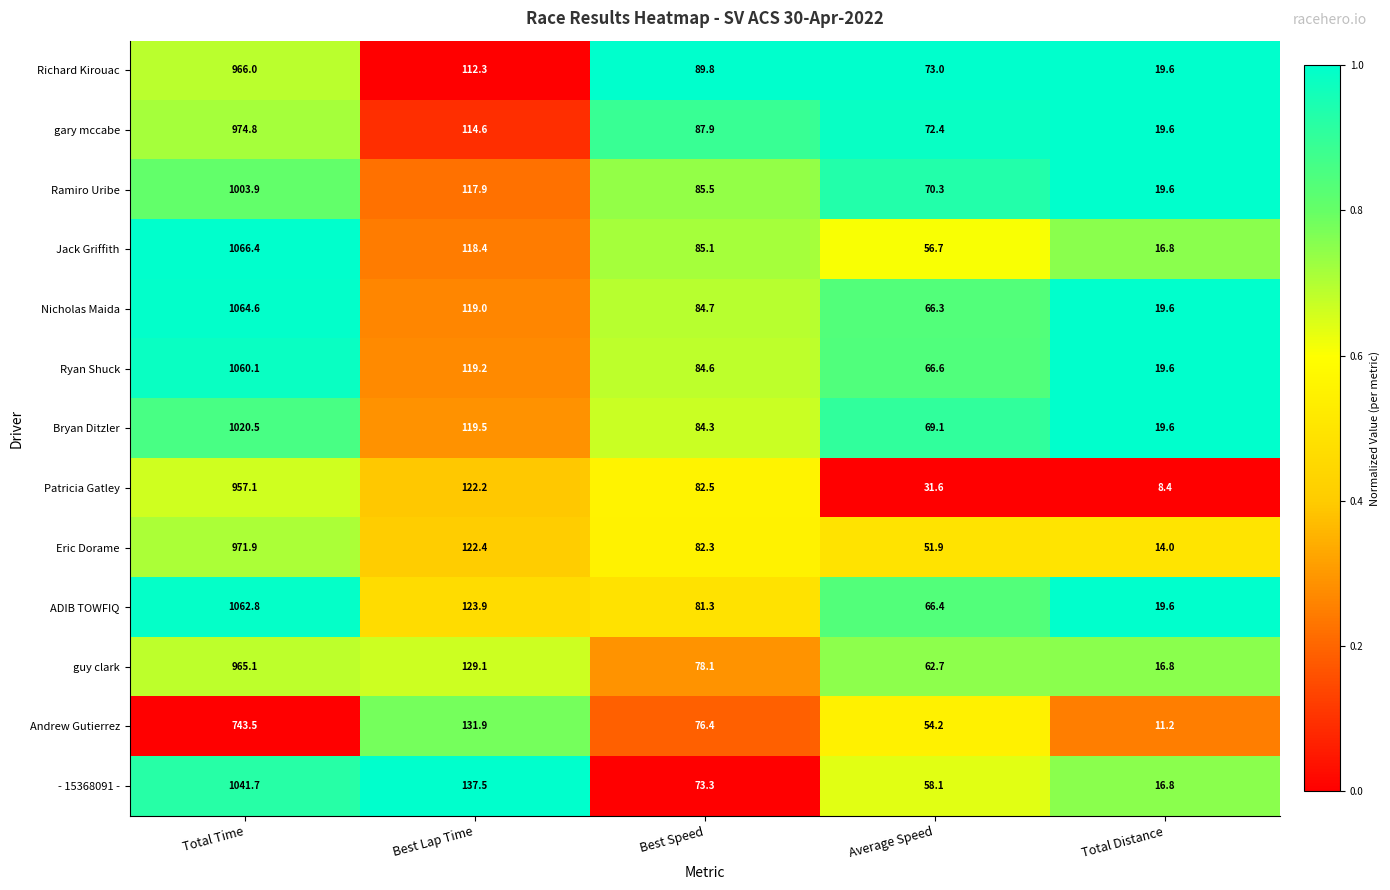

What is the average value of the Jack Griffith series?

268.7